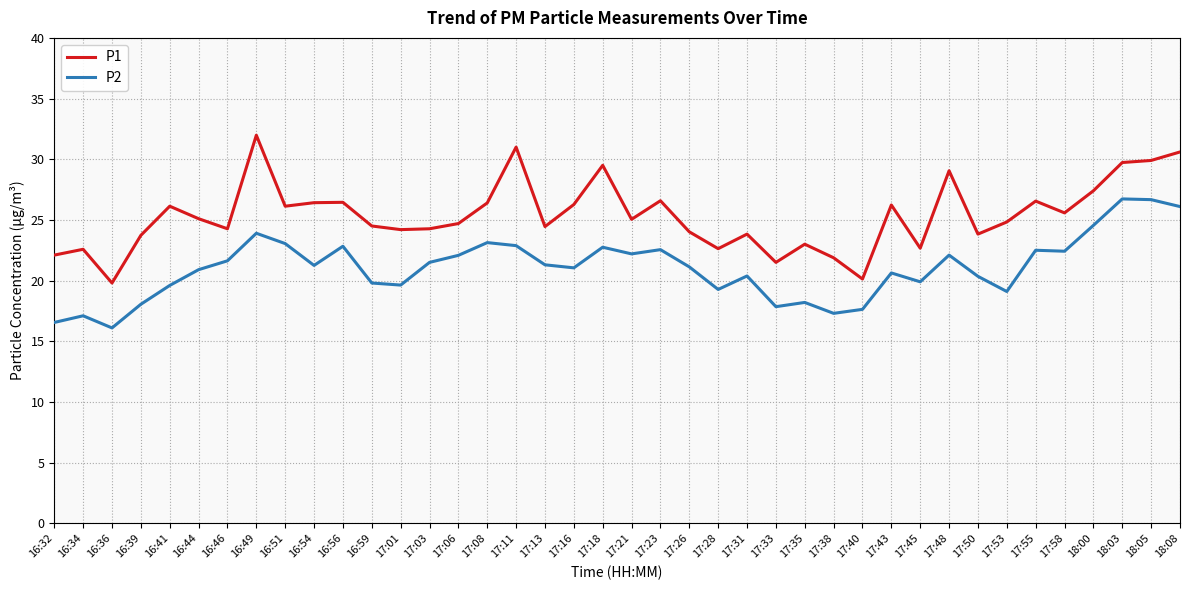

What is the difference between the maximum and minimum values in the P2 series?

10.6